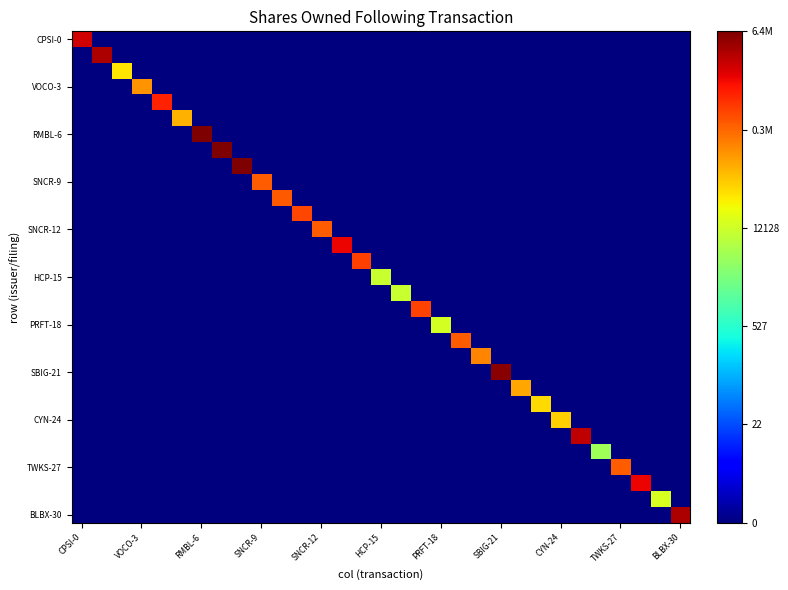

Which series has the largest total across all categories?

RMBL-6